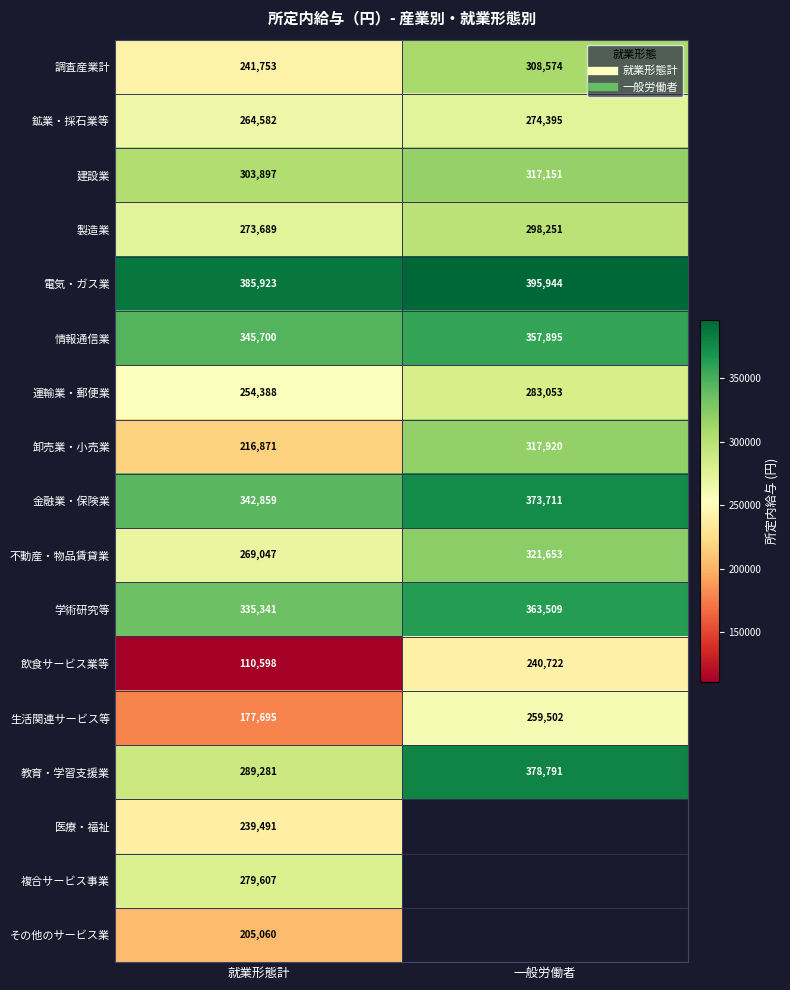

How many data points in 運輸業・郵便業 are less than 283053?

1